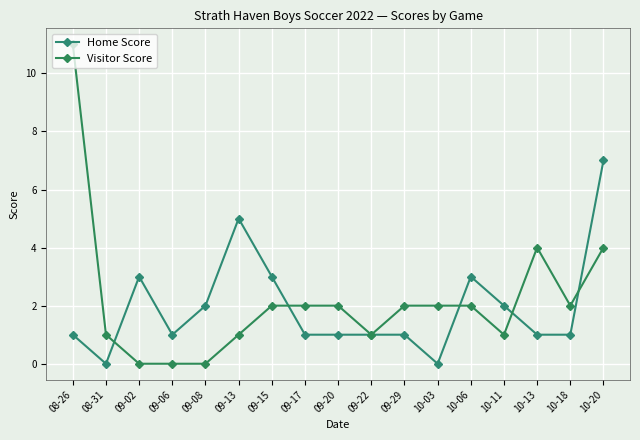

Between 09-13 and 09-17, which series saw the biggest shift?

Home Score